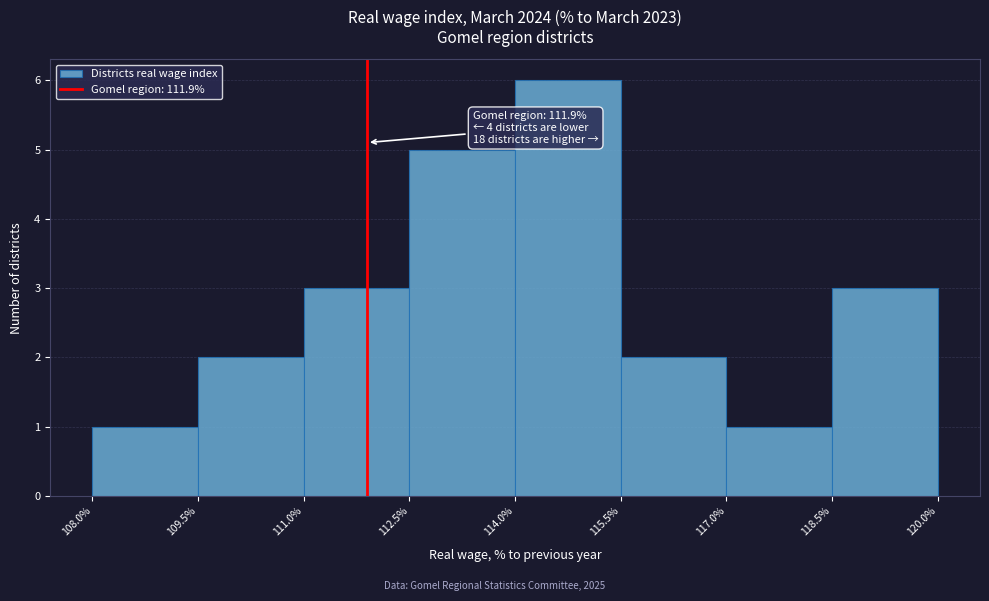

Which range on the x-axis has the tallest bar?

114.0% to 115.5%